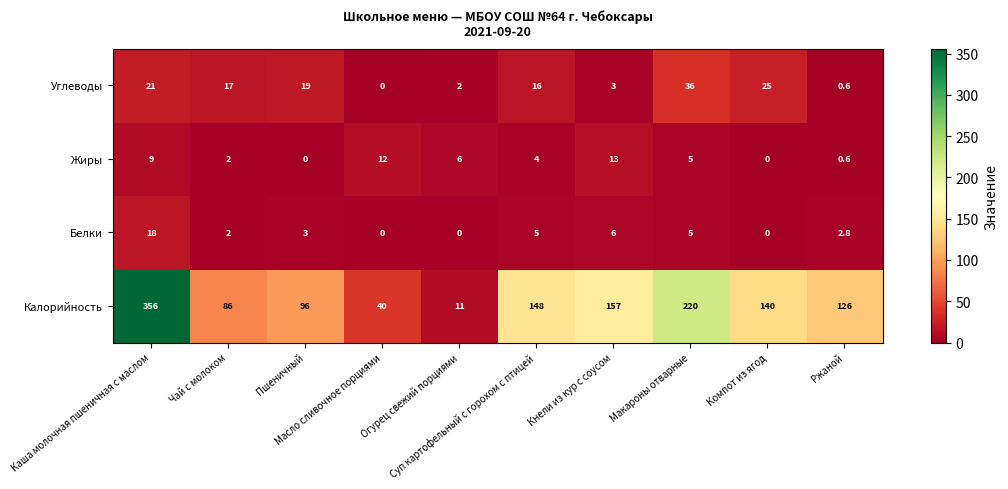

What is the difference between the maximum and minimum values in the Углеводы series?

36.0